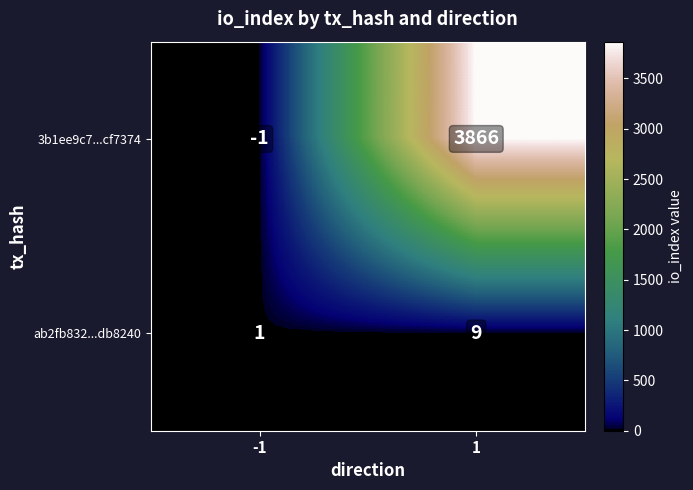

Which category has the highest value across all series?

1